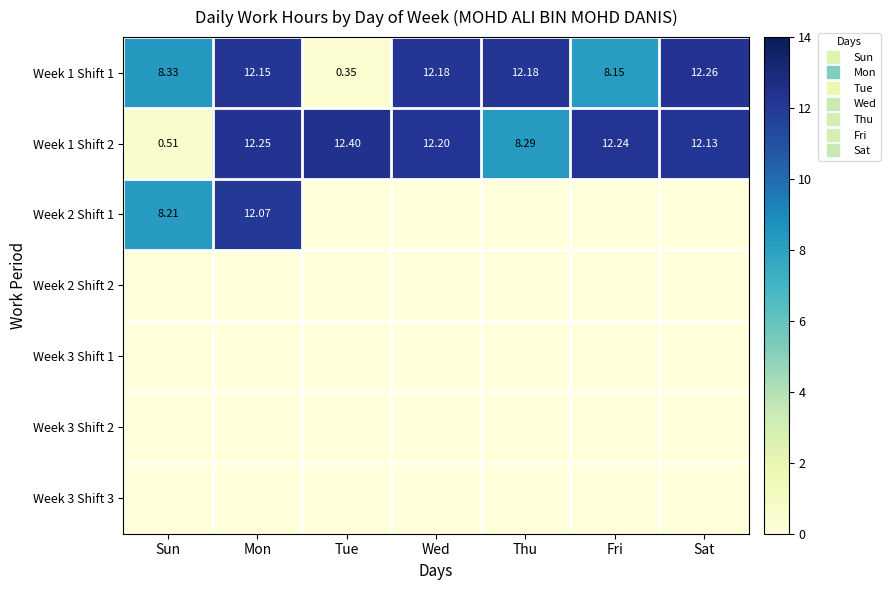

What is the total value across all series at Wed?

24.4